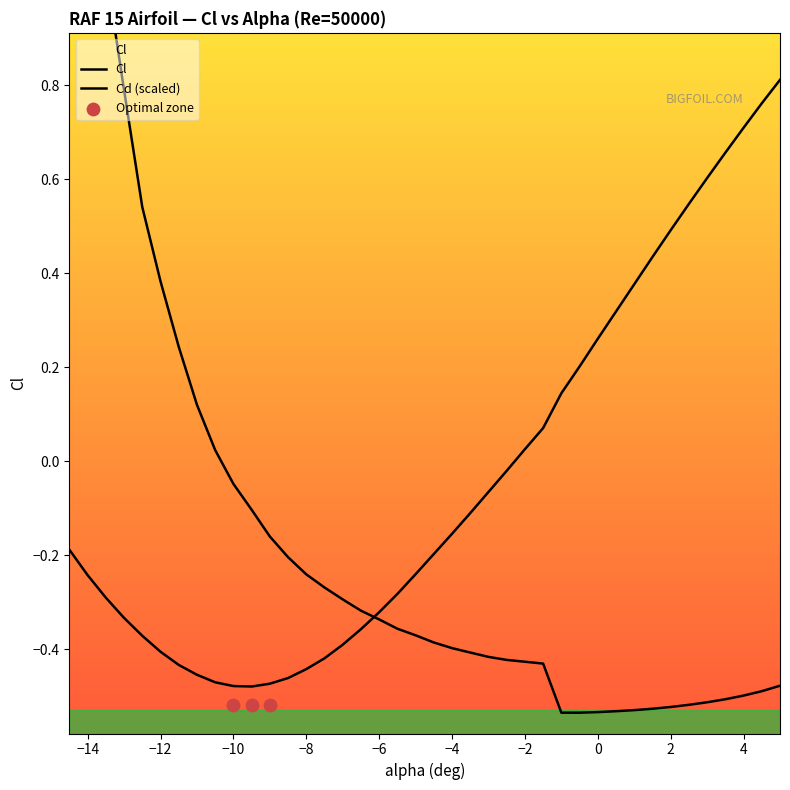

Which series has the largest total across all categories?

Cl